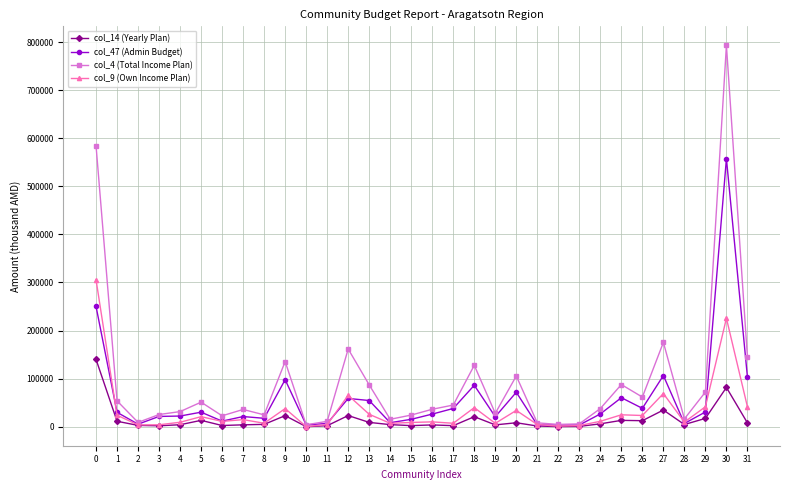

Rank the series by their average value, from highest to lowest.

col_4 (Total Income Plan), col_47 (Admin Budget), col_9 (Own Income Plan), col_14 (Yearly Plan)